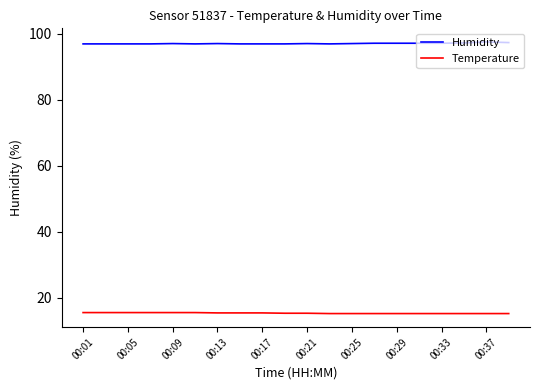

What is the difference between the maximum and second lowest values in the Temperature series?

0.3